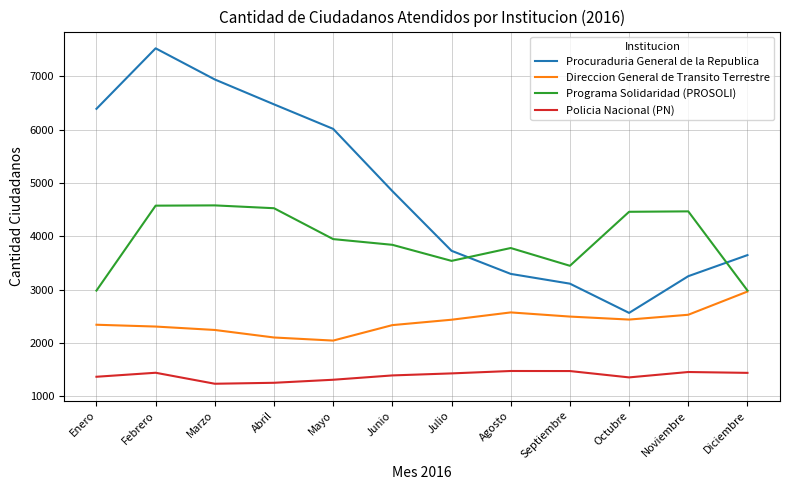

At which category does Procuraduria General de la Republica reach its first local valley?

Octubre